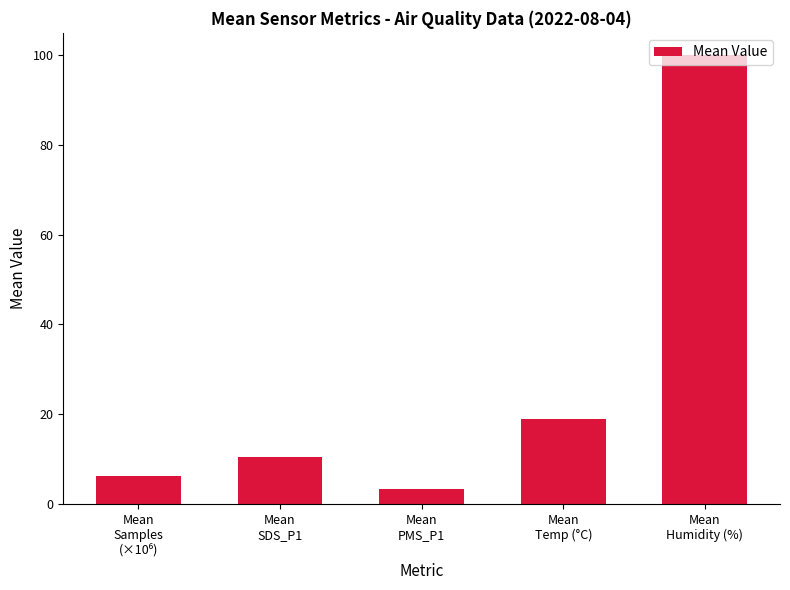

Are the bars horizontal?

No